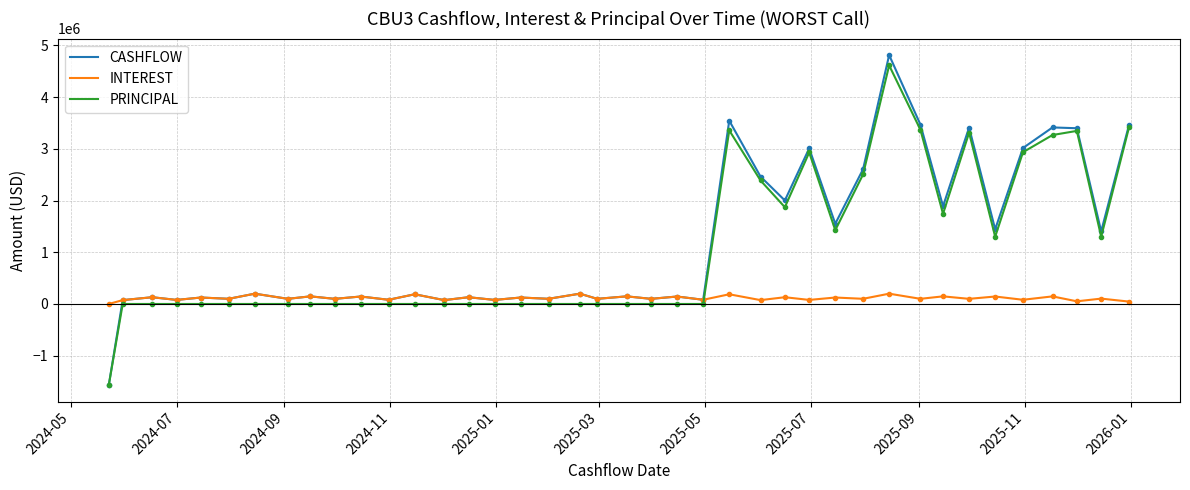

What is the maximum value shown in the chart?

4811689.1